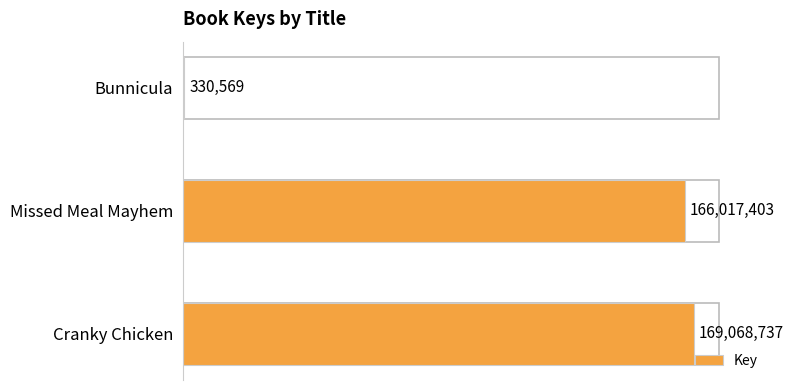

What is the ratio of the value at Missed Meal Mayhem to the value at Cranky Chicken?

1.0